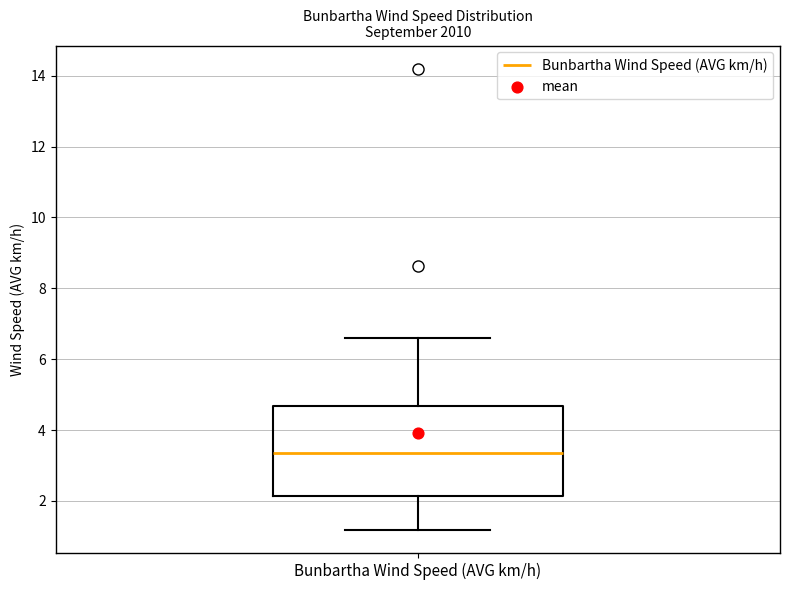

Where does the lower whisker of the box for Bunbartha Wind Speed (AVG km/h) end on the y-axis? The values are not printed on the chart, so give them approximately, as read against the axis.

1.2